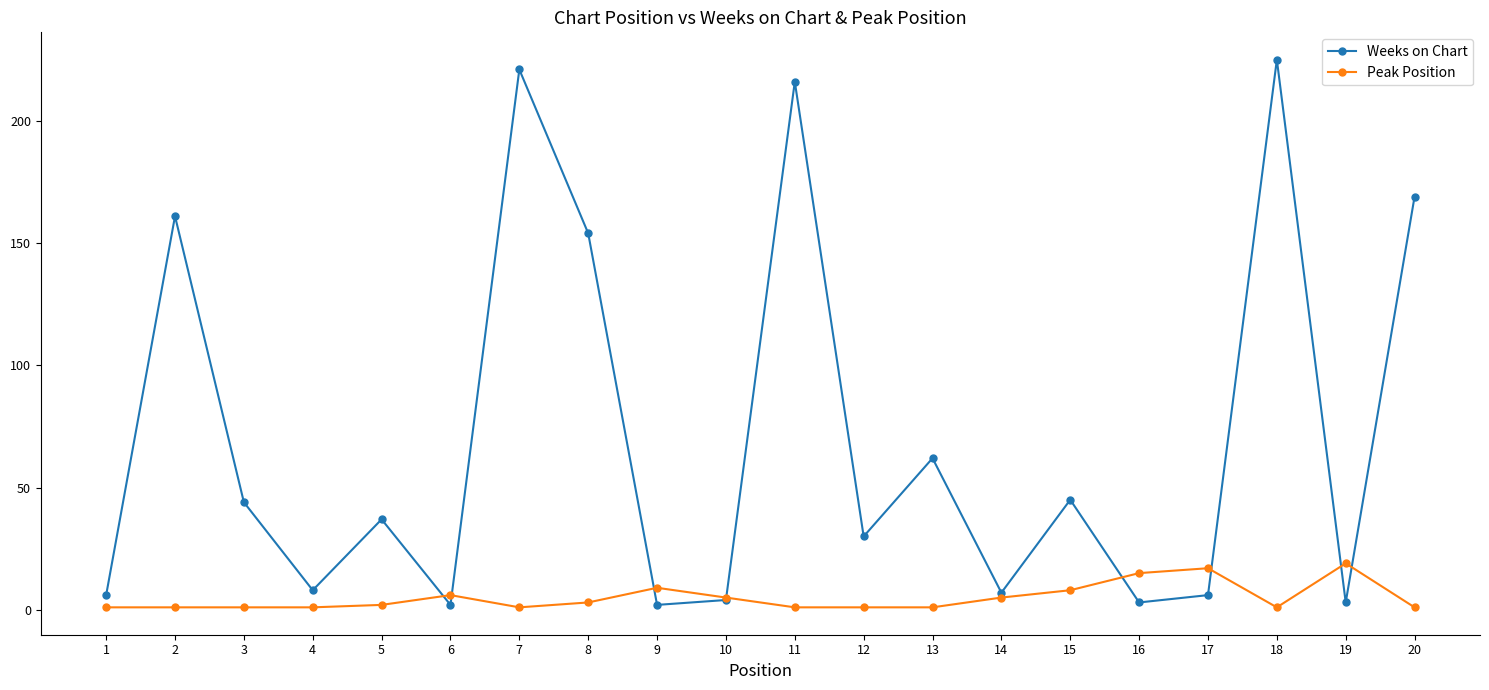

Reading left to right, transcribe all the data shown in this chart.

Weeks on Chart: 1=6	2=161	3=44	4=8	5=37	6=2	7=221	8=154	9=2	10=4	11=216	12=30	13=62	14=7	15=45	16=3	17=6	18=225	19=3	20=169
Peak Position: 1=1	2=1	3=1	4=1	5=2	6=6	7=1	8=3	9=9	10=5	11=1	12=1	13=1	14=5	15=8	16=15	17=17	18=1	19=19	20=1